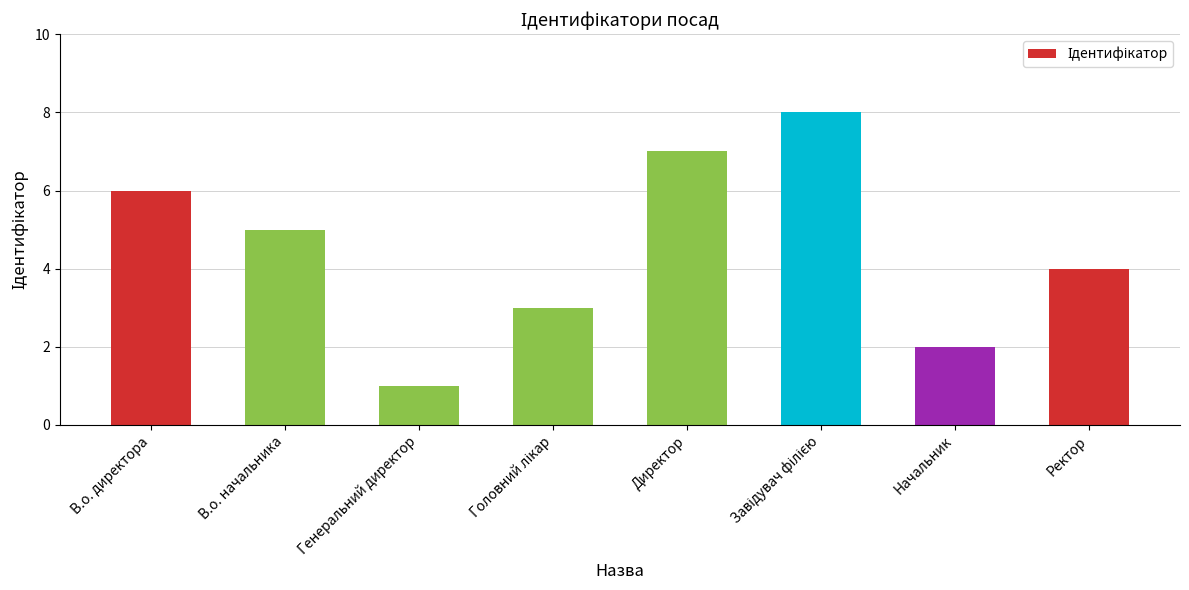

How many data points are less than 5?

4